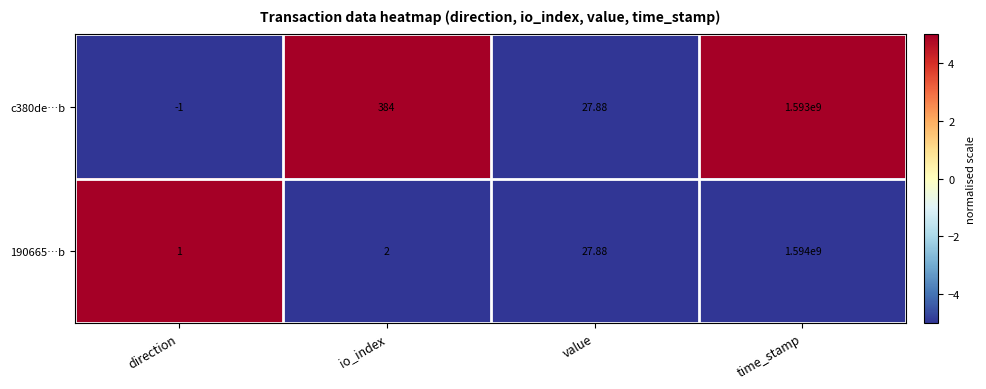

List the series in order of their overall mean, lowest first.

c380de…b, 190665…b